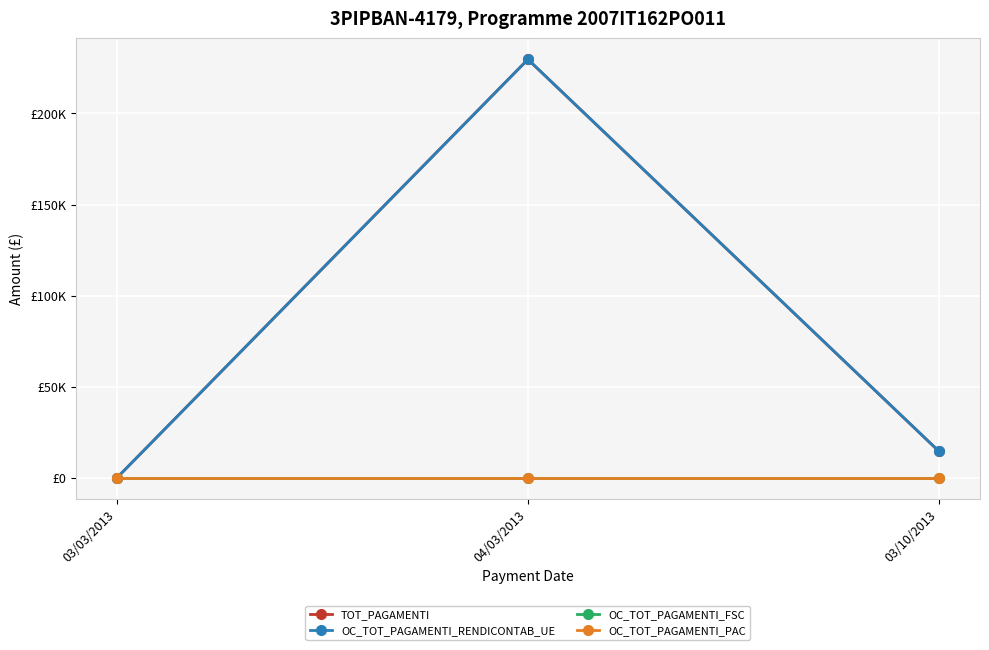

The OC_TOT_PAGAMENTI_RENDICONTAB_UE series shows 22544.9 at 03/10/2013. True or false?

False